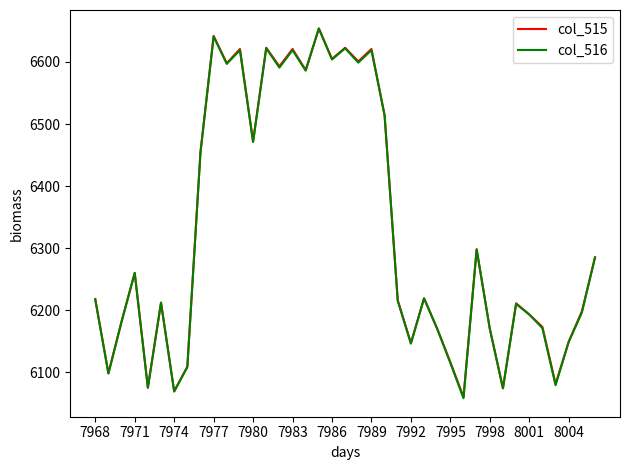

How many distinct data groups are displayed?

2